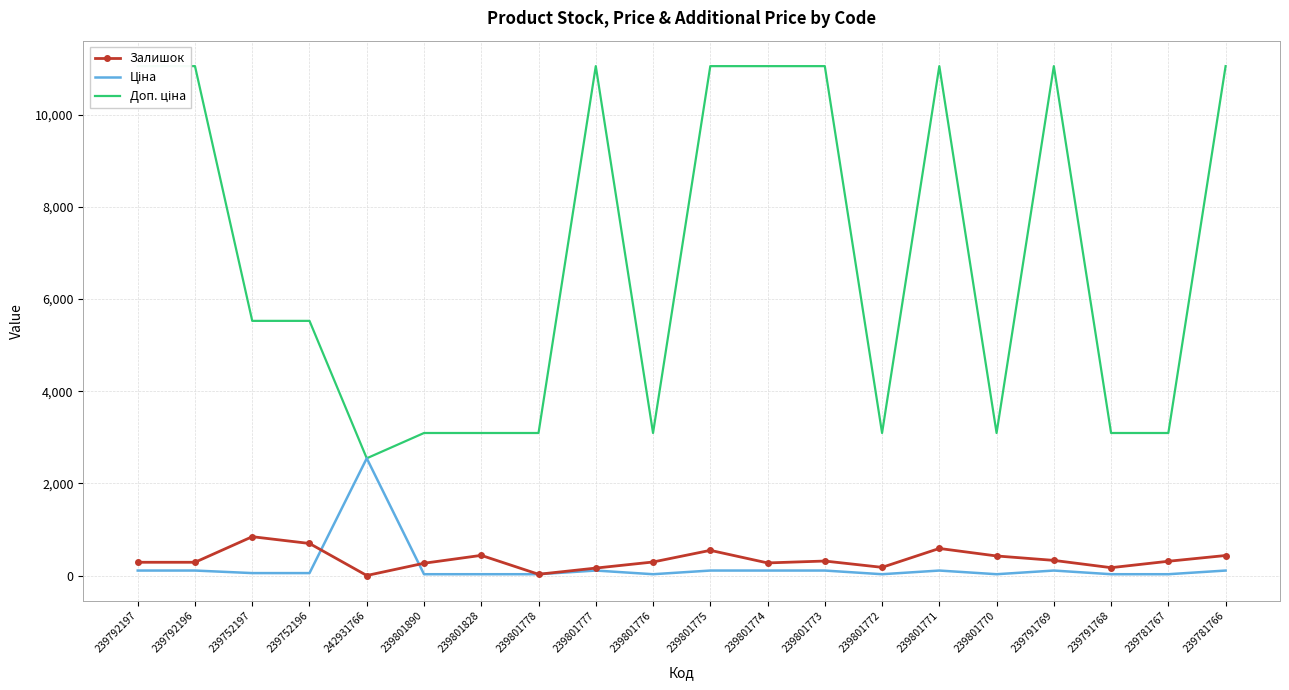

What is the difference between the Залишок values at 239801775 and 239781767?

237.0